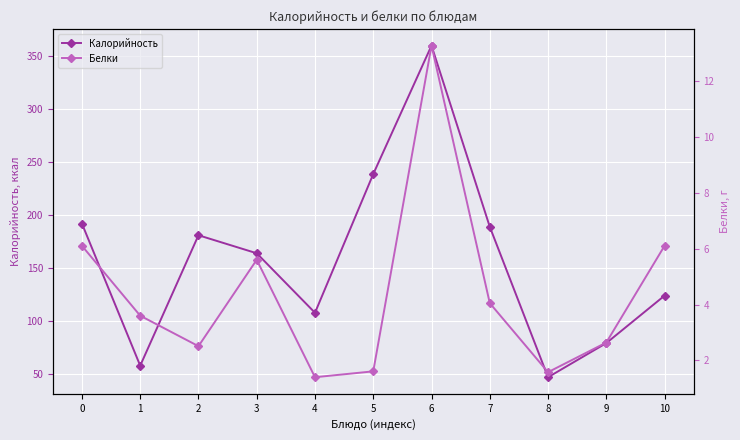

Is the value of Калорийность at 1 greater than the value of Белки at 6?

Yes